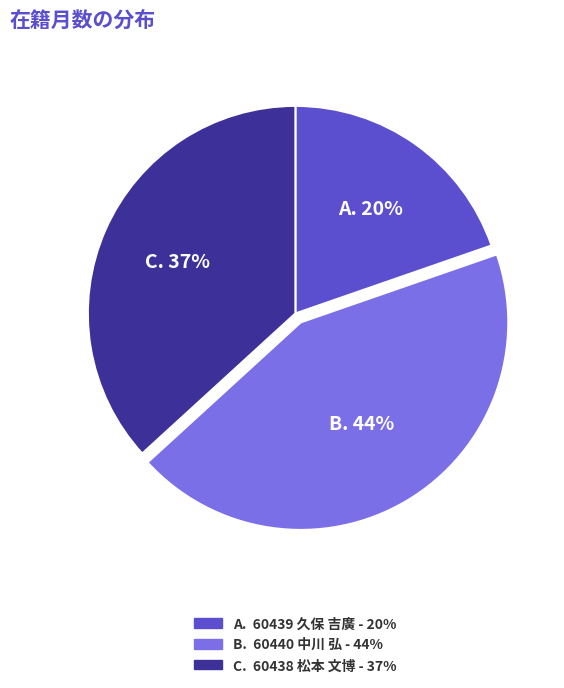

To the nearest percent, what is the average slice percentage?

33%